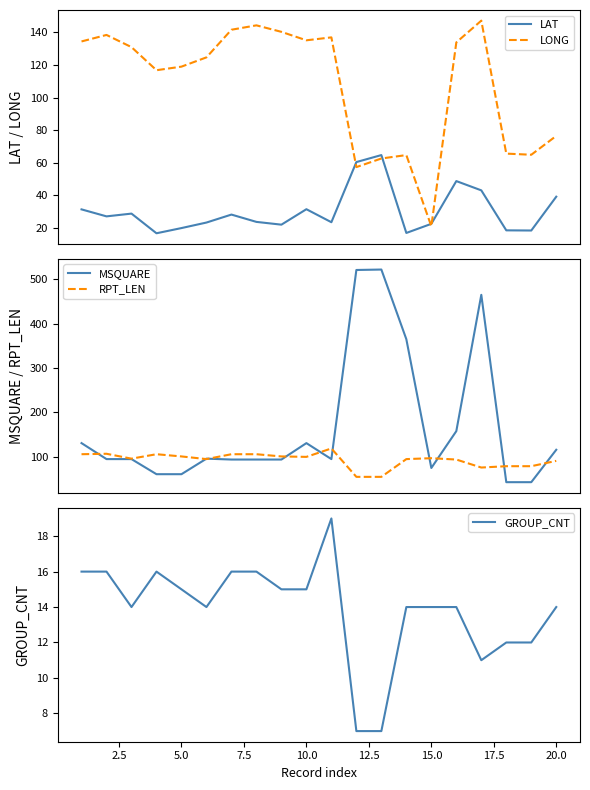

True or false: LAT and LONG cross at least once.

True